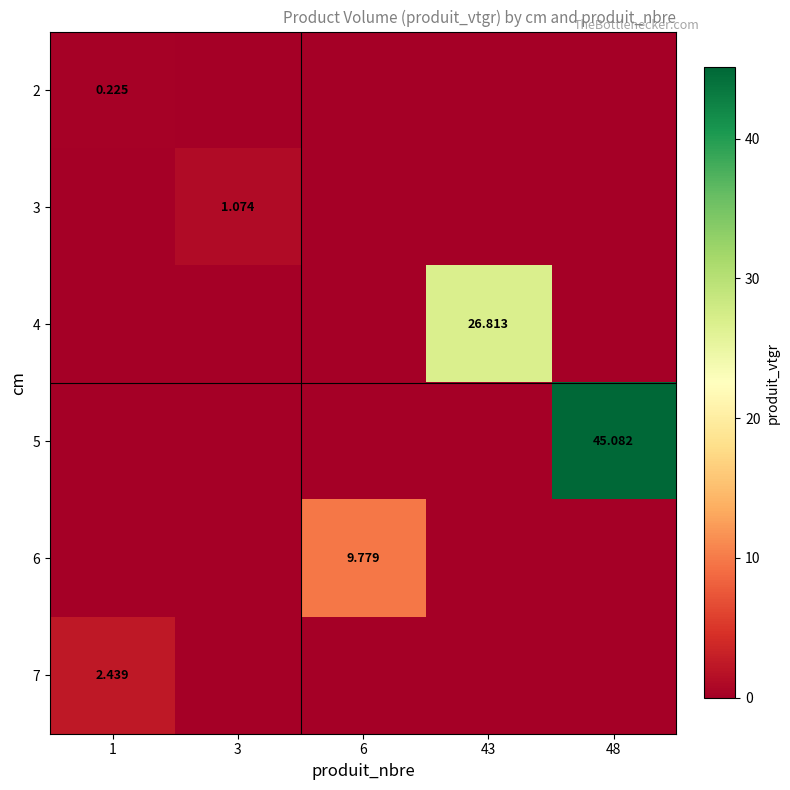

How many 6 values are between 0 and 1?

4